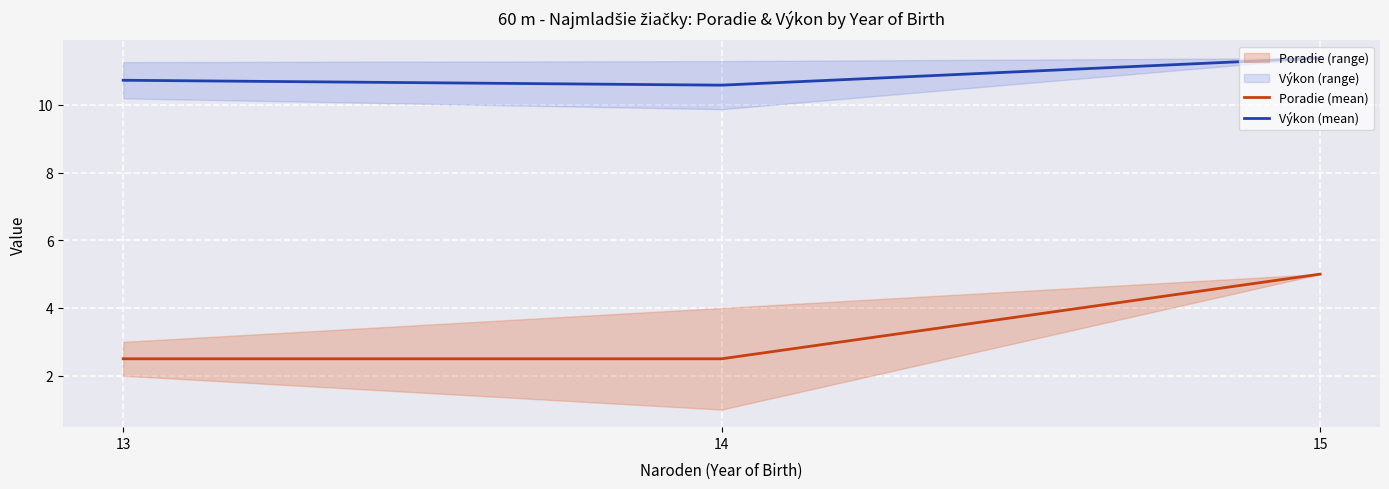

The Poradie (mean) series shows 5.0 at 15. True or false?

True